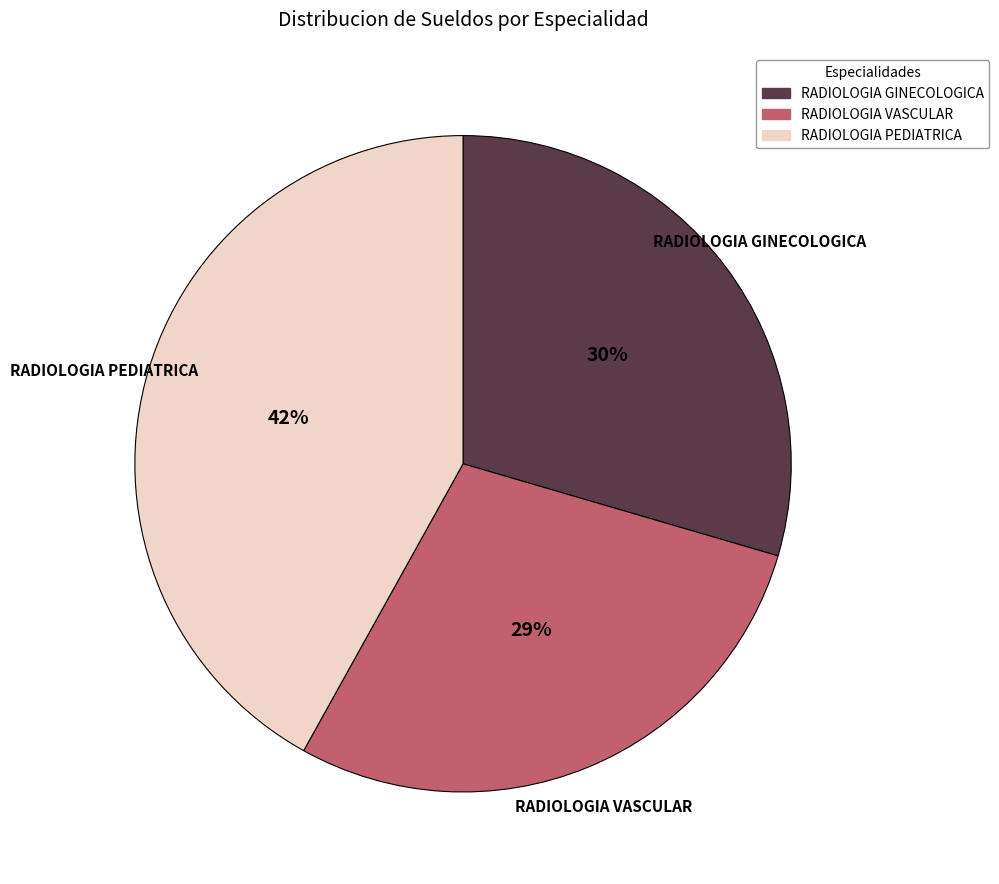

What is the largest slice in the pie chart?

RADIOLOGIA PEDIATRICA